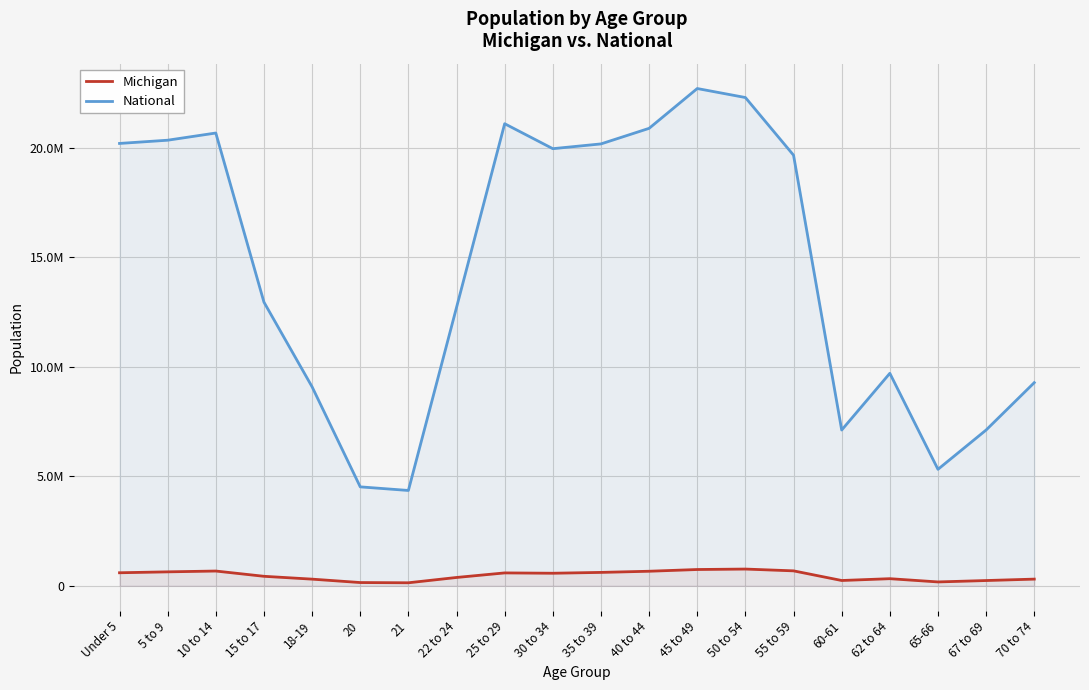

Which series changed the most between 15 to 17 and 60-61?

National